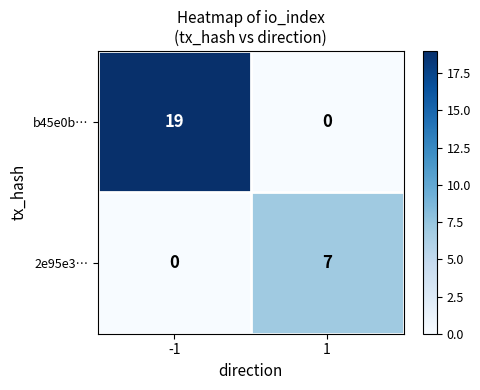

What is the maximum value for 2e95e3…?

7